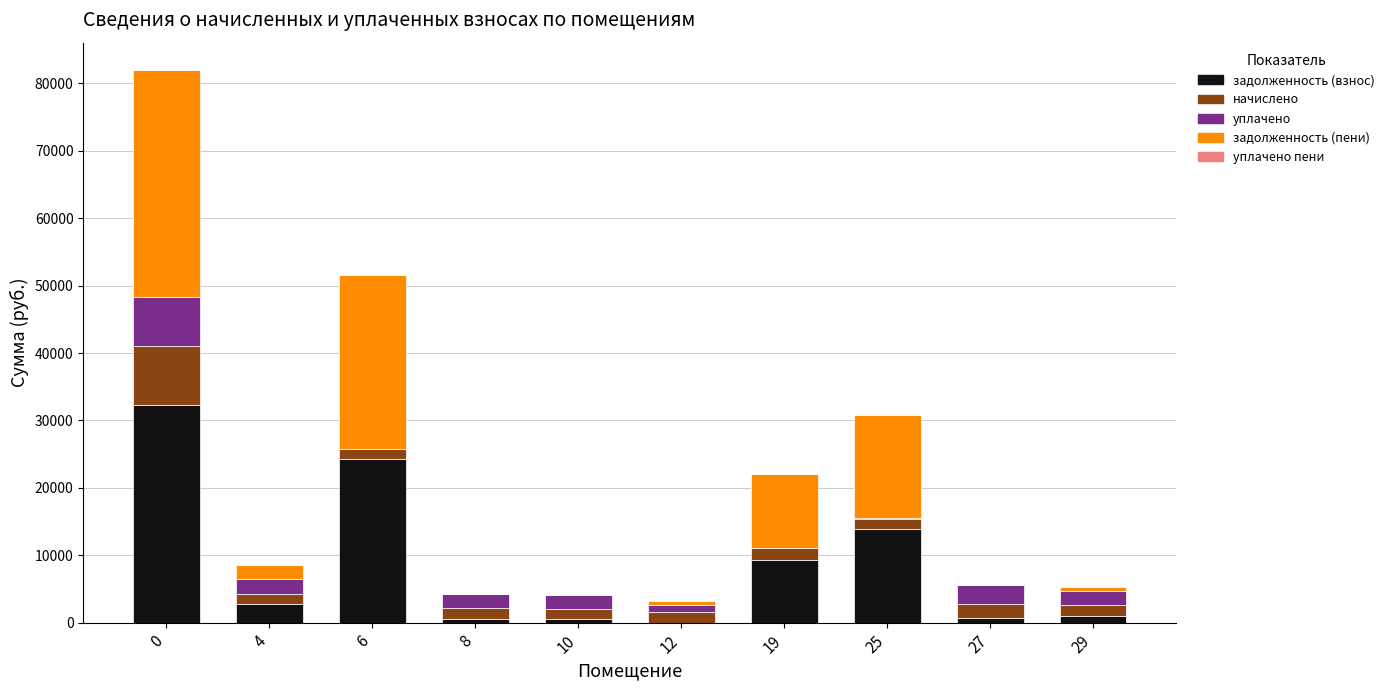

What is the highest value of the задолженность (взнос) series?

32320.2